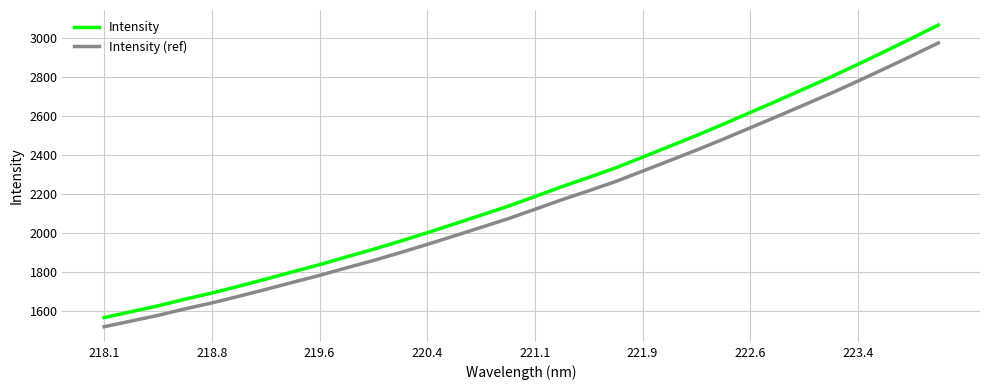

How many lines are shown in the chart?

2